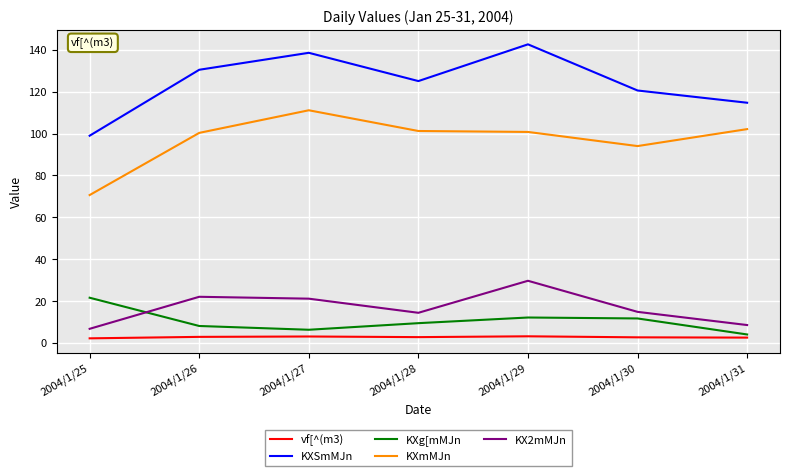

Which series has the largest range (max minus min)?

KXSmMJn